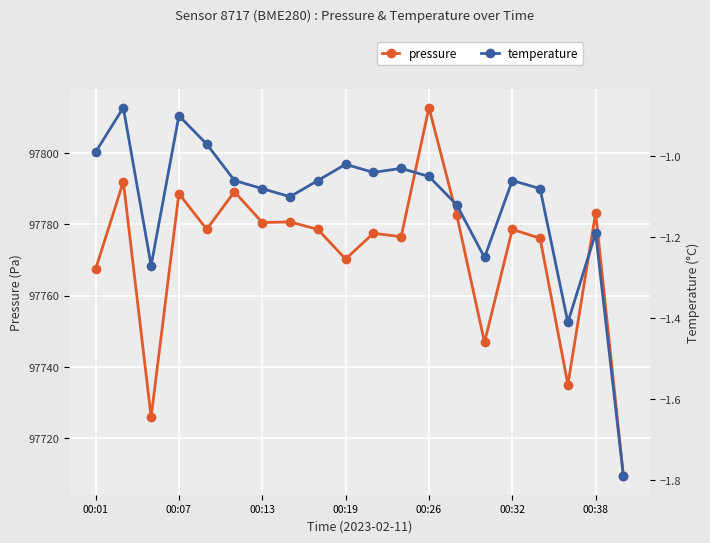

Reading left to right, what are all the values shown in this chart?

pressure: 97767.4	97792.0	97725.9	97788.7	97778.7	97789.2	97780.6	97780.7	97778.6	97770.3	97777.5	97776.6	97812.8	97782.7	97746.9	97778.6	97776.1	97735.1	97783.3	97709.3
temperature: -1.0	-0.9	-1.3	-0.9	-1.0	-1.1	-1.1	-1.1	-1.1	-1.0	-1.0	-1.0	-1.1	-1.1	-1.2	-1.1	-1.1	-1.4	-1.2	-1.8